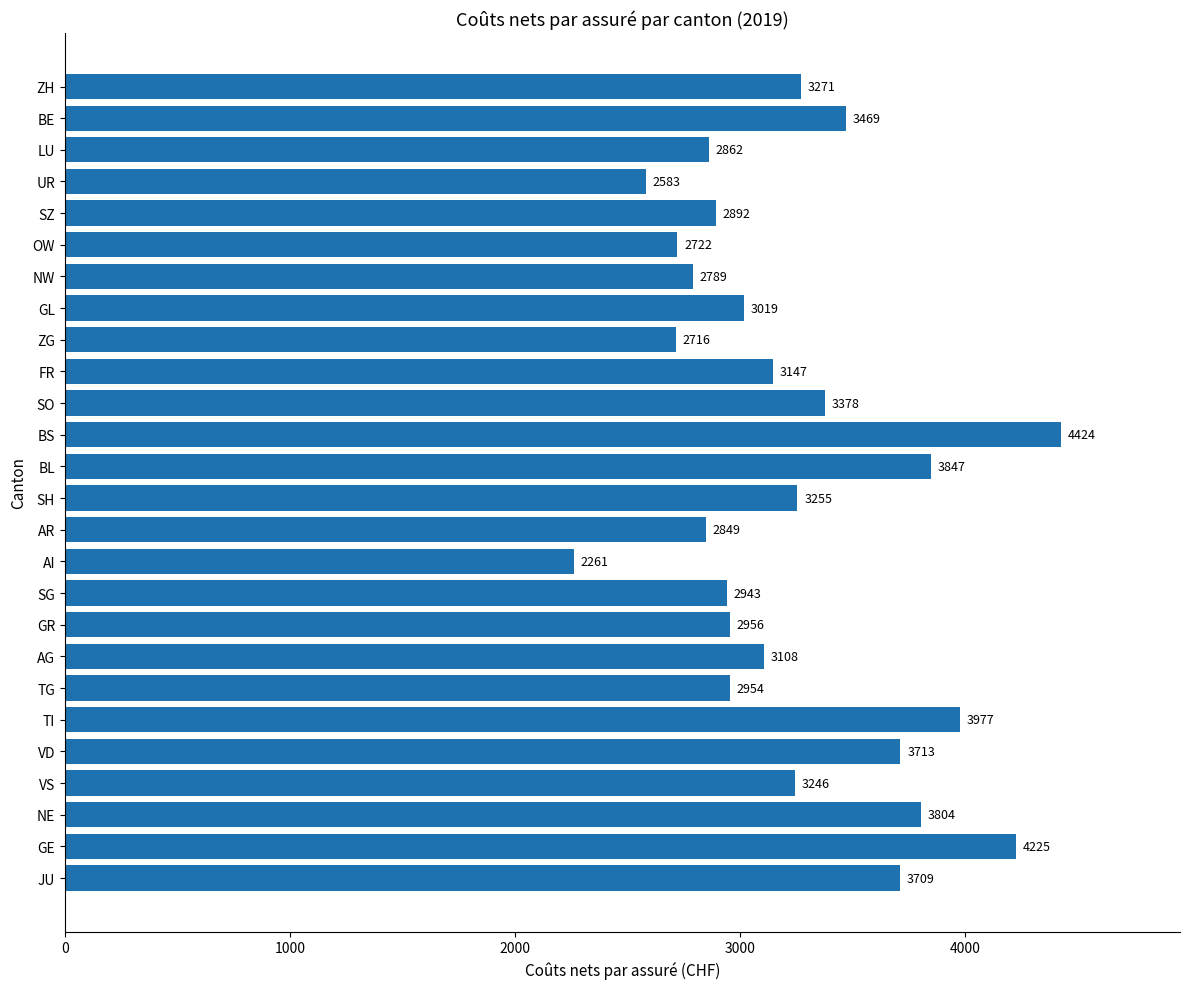

Which label corresponds to the largest value in the chart?

BS